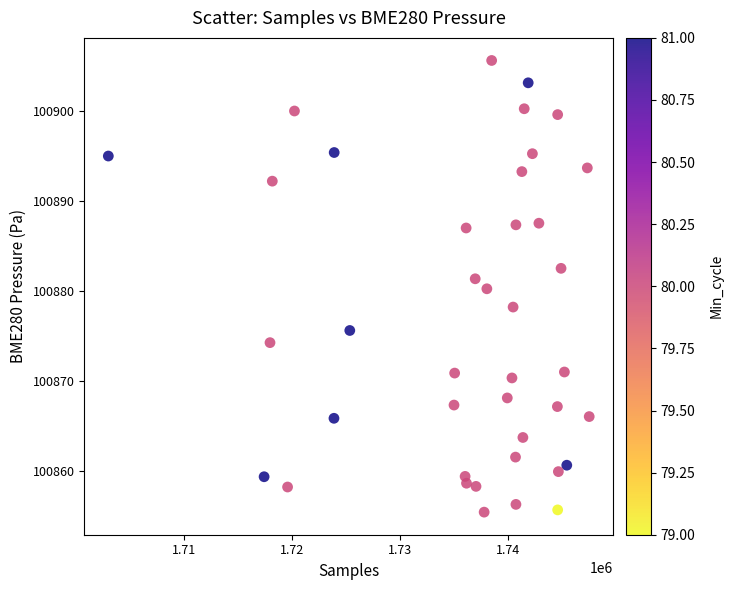

What is the range of X values (max minus min)?

44550.0